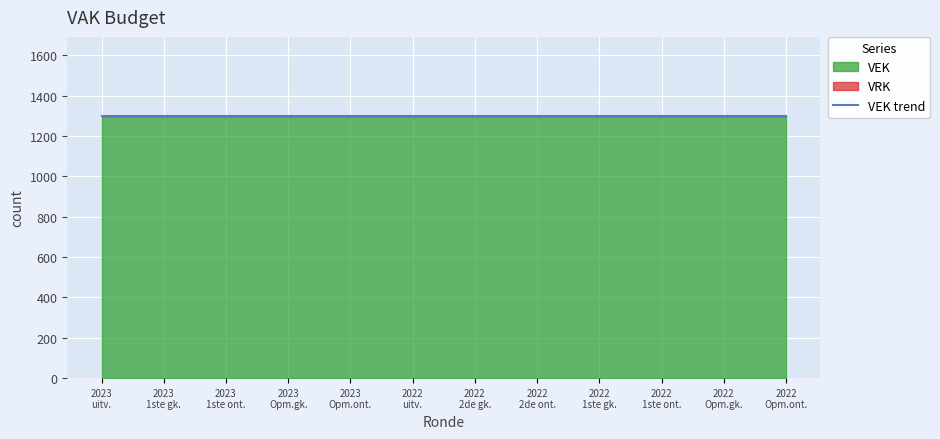

Reading right to left, transcribe all the data shown in this chart.

VEK: 2022 Opmaak - ontwerp=1301	2022 Opmaak - goedgekeurd=1301	2022 1ste aanpassing - ontwerp=1301	2022 1ste aanpassing - goedgekeurd=1301	2022 2de aanpassing - ontwerp=1301	2022 2de aanpassing - goedgekeurd=1301	2022 uitvoering=1301	2023 Opmaak - ontwerp=1301	2023 Opmaak - goedgekeurd=1301	2023 1ste aanpassing - ontwerp=1301	2023 1ste aanpassing - goedgekeurd=1301	2023 uitvoering=1301
VRK: 2022 Opmaak - ontwerp=0	2022 Opmaak - goedgekeurd=0	2022 1ste aanpassing - ontwerp=0	2022 1ste aanpassing - goedgekeurd=0	2022 2de aanpassing - ontwerp=0	2022 2de aanpassing - goedgekeurd=0	2022 uitvoering=0	2023 Opmaak - ontwerp=0	2023 Opmaak - goedgekeurd=0	2023 1ste aanpassing - ontwerp=0	2023 1ste aanpassing - goedgekeurd=0	2023 uitvoering=0